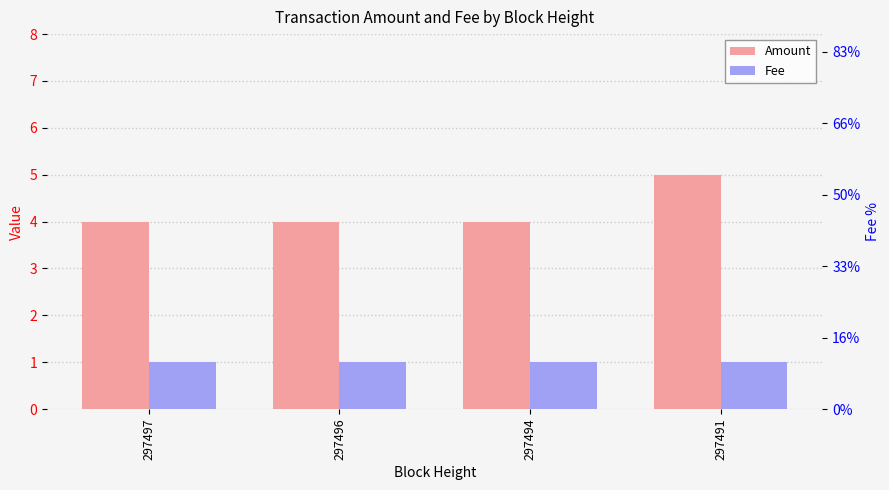

The value of Fee at 297497 is 0. True or false?

False